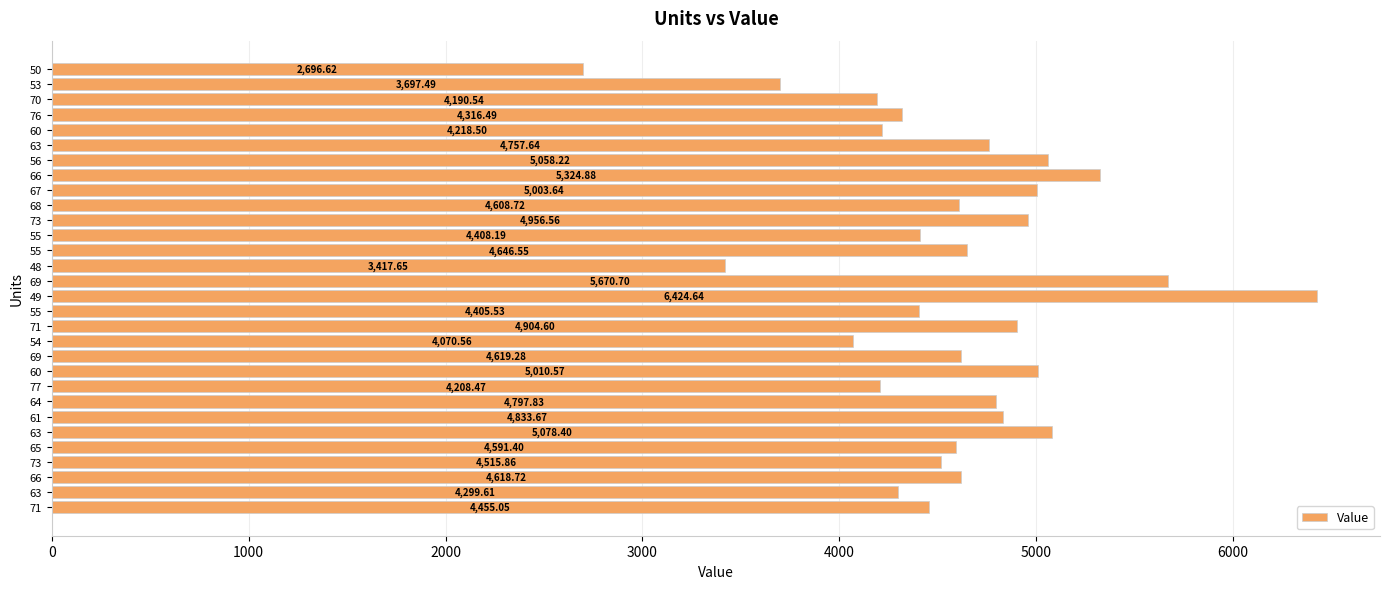

How many bars are there in total?

30